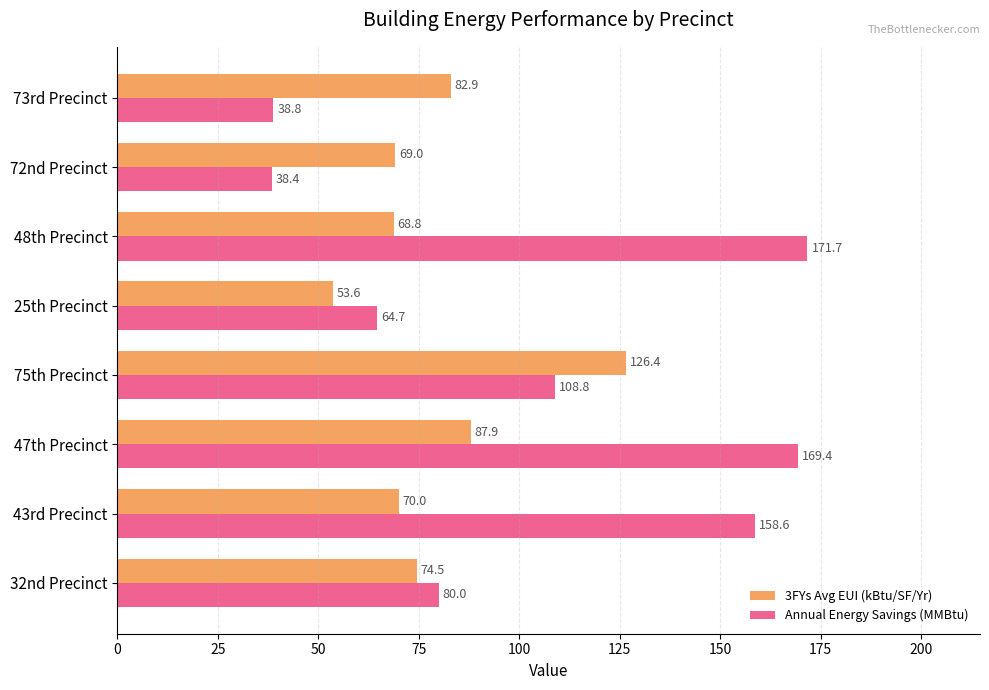

What is the greatest value displayed?

171.7